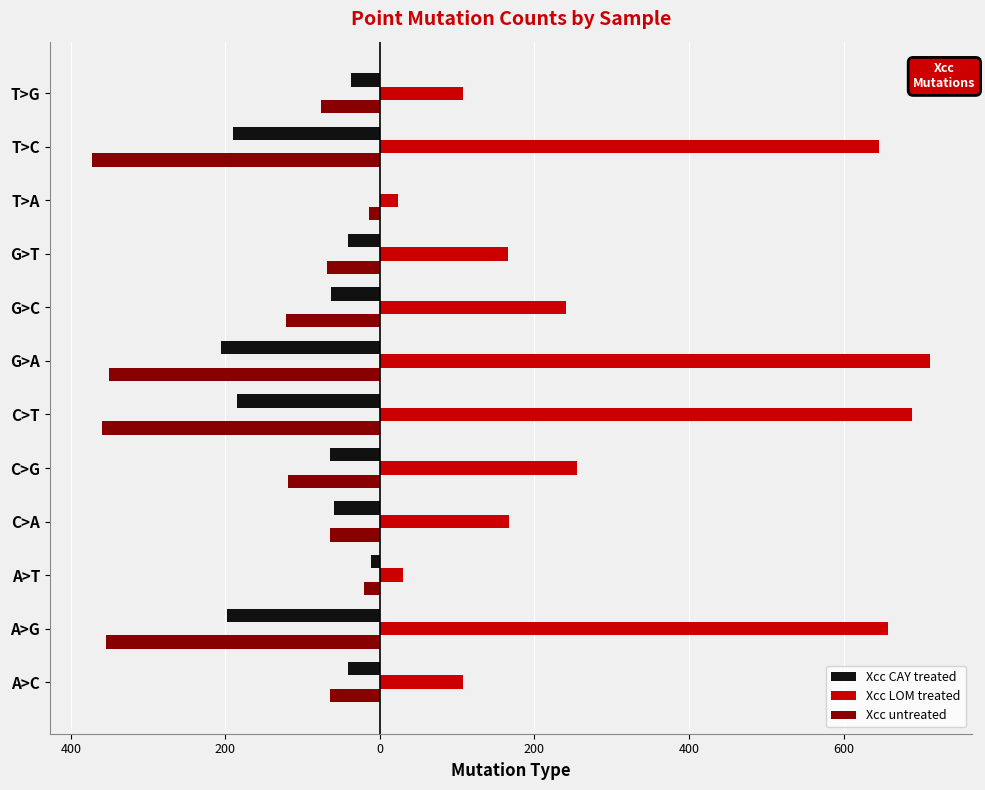

What are all the series names shown in the legend?

Xcc CAY treated, Xcc LOM treated, Xcc untreated